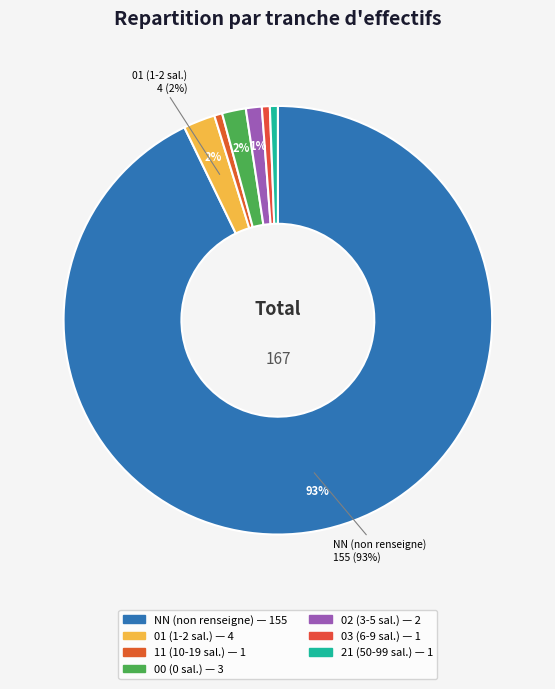

How many slices are in this pie chart?

7